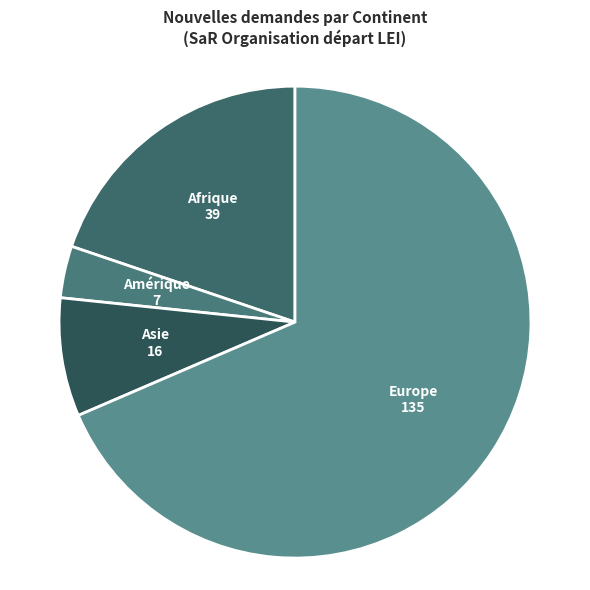

Between Afrique and Europe, which is larger?

Europe